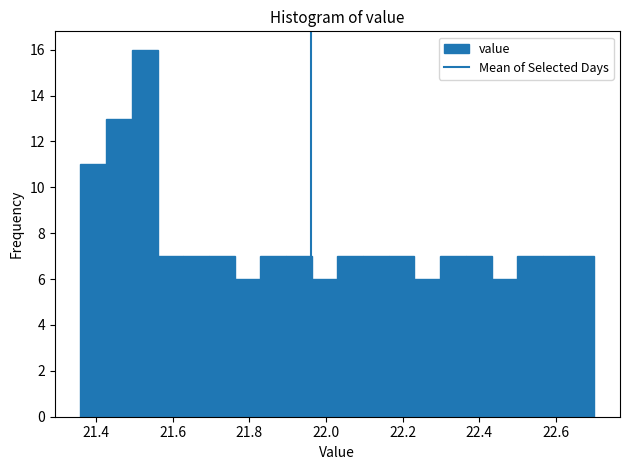

Read against the x-axis, roughly where is the centre of the tallest bar?

21.52